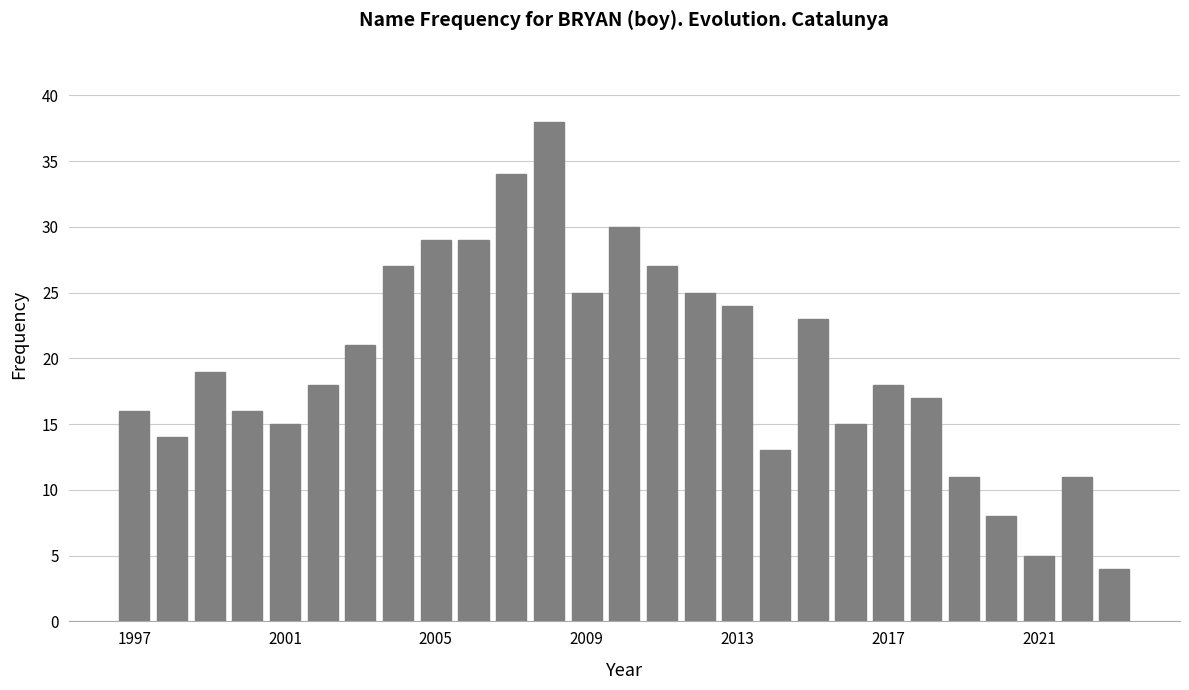

What is the greatest value displayed?

38